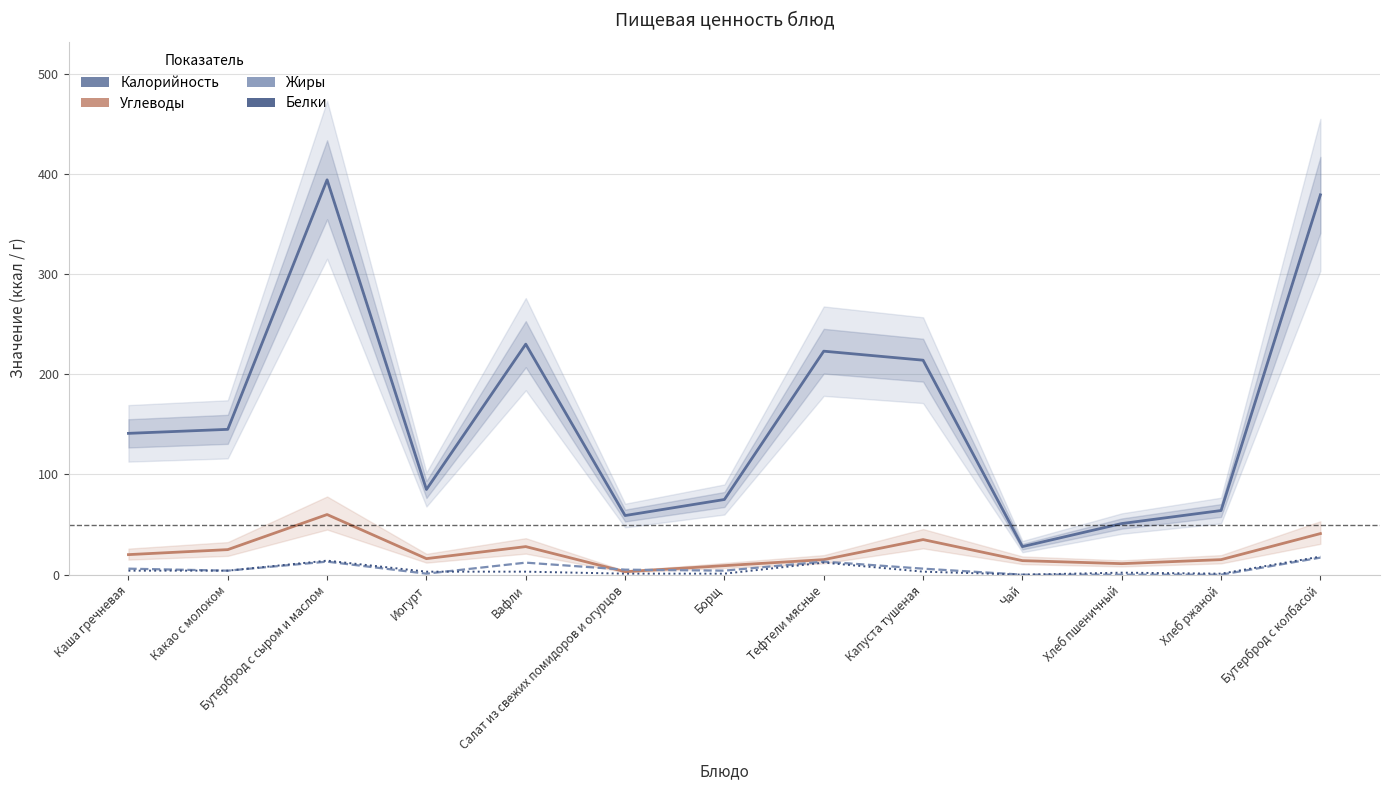

What is the sum of all Белки values?

66